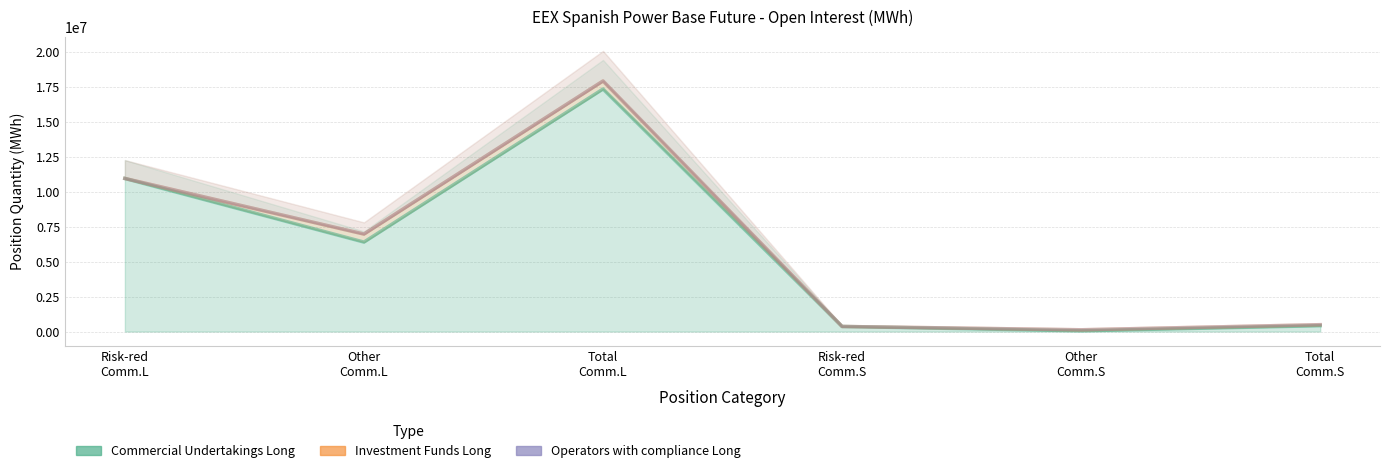

Reading right to left, what are all the values shown in this chart?

Commercial Undertakings Long: Total (Commercial Short)=418475	Other (Commercial Short)=53445	Risk reducing (Commercial Short)=365030	Total (Commercial Long)=17345299	Other (Commercial Long)=6397773	Risk reducing (Commercial Long)=10947526
Investment Funds Long: Total (Commercial Short)=73625	Other (Commercial Short)=73625	Risk reducing (Commercial Short)=0	Total (Commercial Long)=572667	Other (Commercial Long)=572667	Risk reducing (Commercial Long)=0
Operators with compliance Long: Total (Commercial Short)=0	Other (Commercial Short)=0	Risk reducing (Commercial Short)=0	Total (Commercial Long)=0	Other (Commercial Long)=0	Risk reducing (Commercial Long)=0